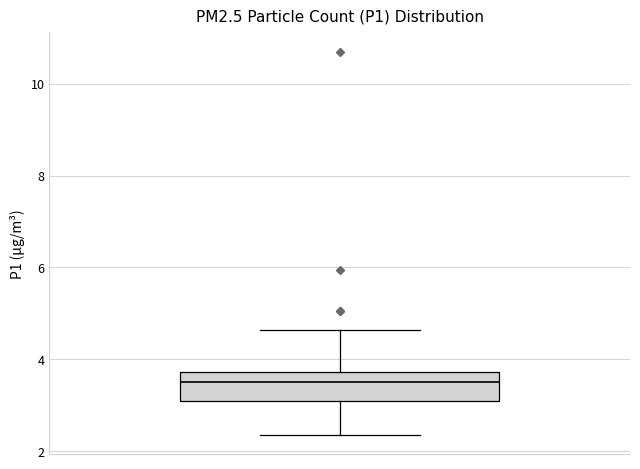

Read this box plot against the y-axis: the position of the median line, the range covered by the box, and the ends of both whiskers. The values are not printed on the chart, so give them approximately, as read against the axis.

median 3.6, box 3.0 to 3.8, whiskers 2.4 to 4.6